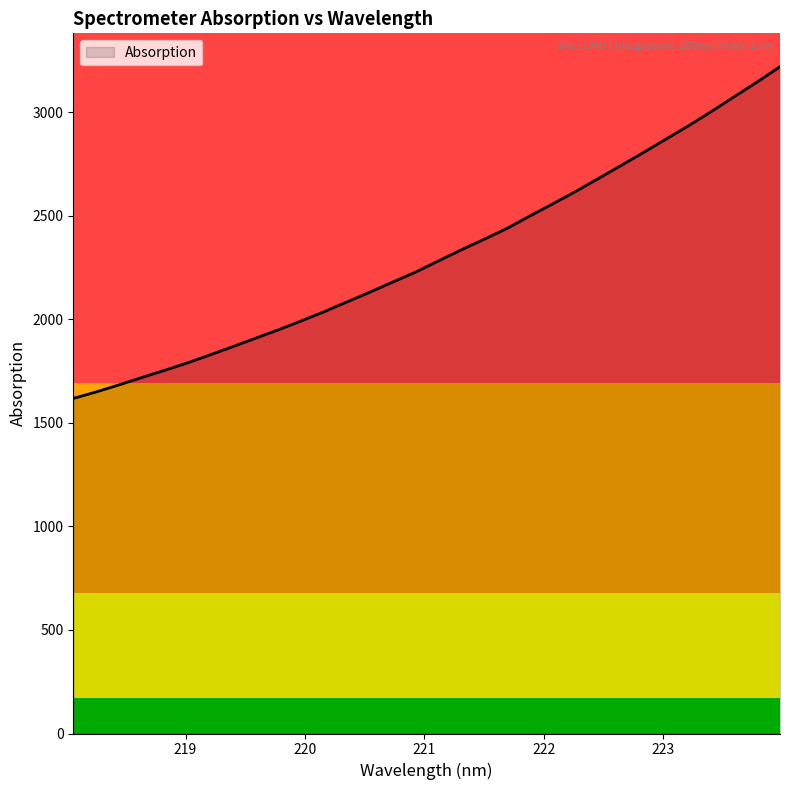

What is the difference between the maximum and minimum values?

1601.5